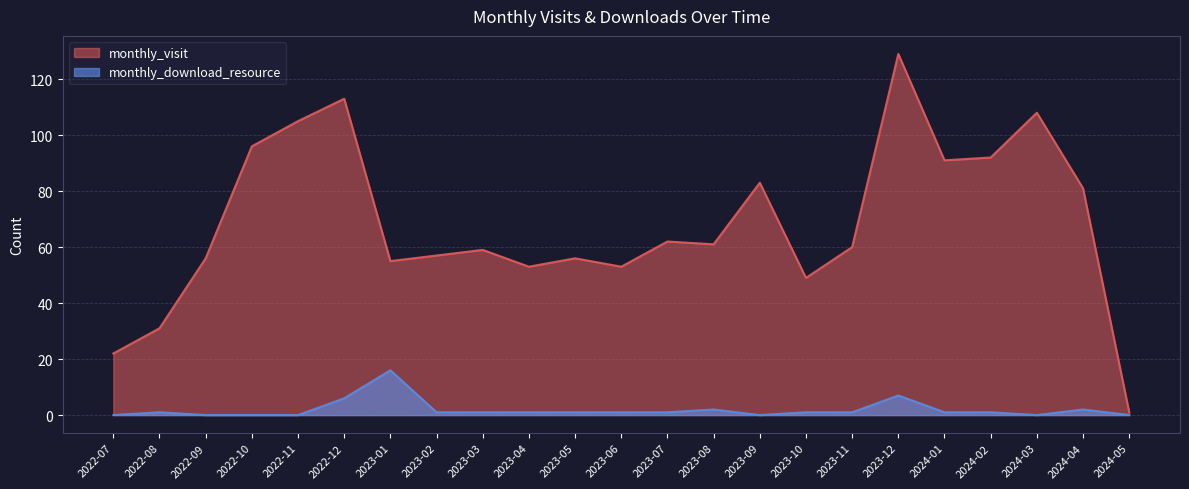

What position from the right is 2024-01?

5